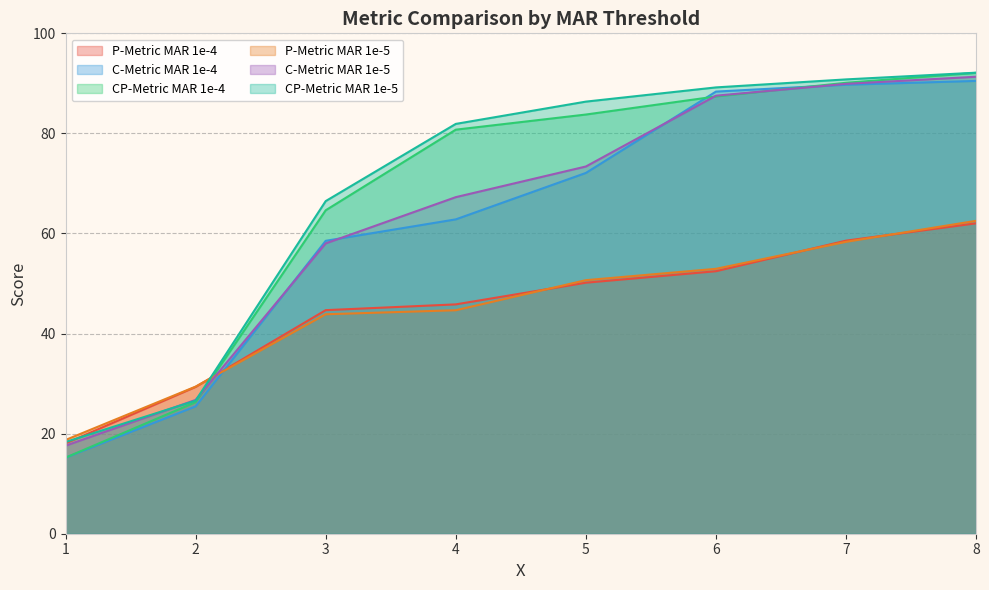

What is the difference between the maximum and minimum values in the CP-Metric MAR 1e-5 series?

73.8